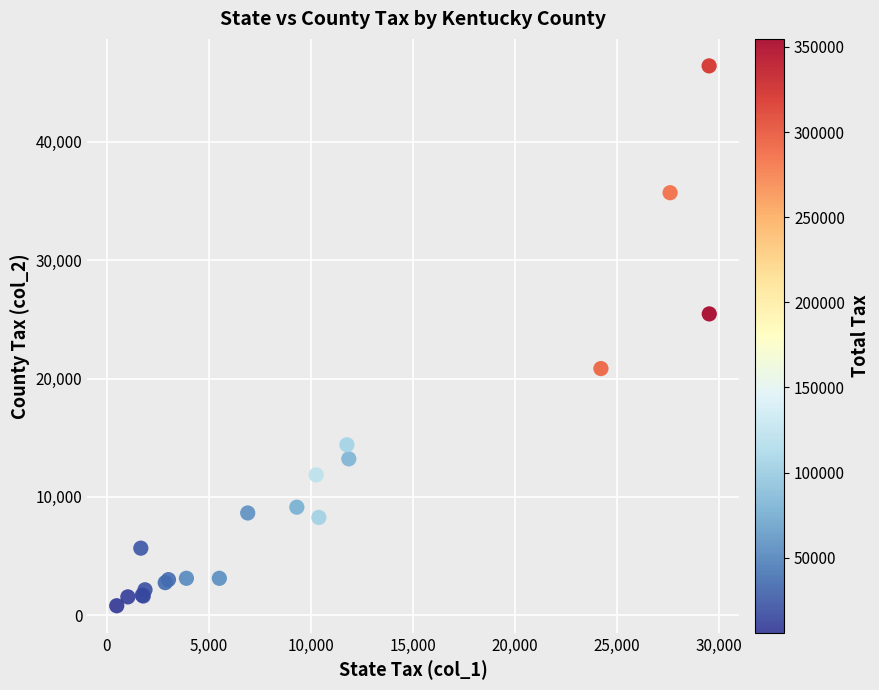

What Y value in the scatter plot is closest to 23611?

25464.2